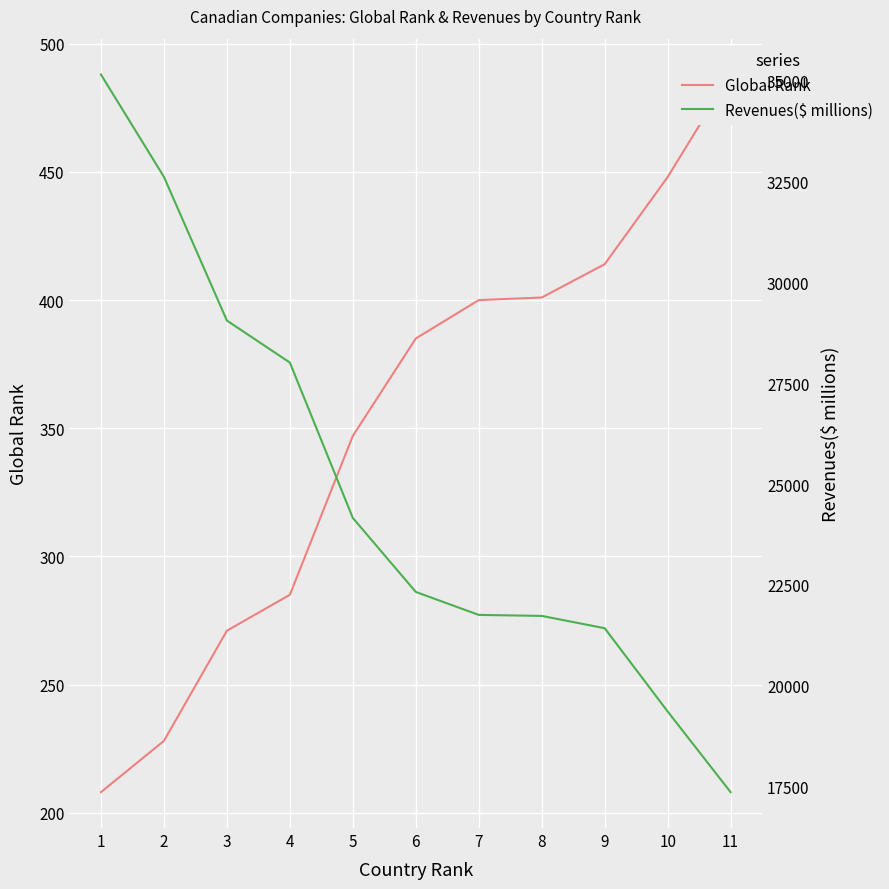

True or false: Global Rank and Revenues($ millions) intersect in this chart.

False